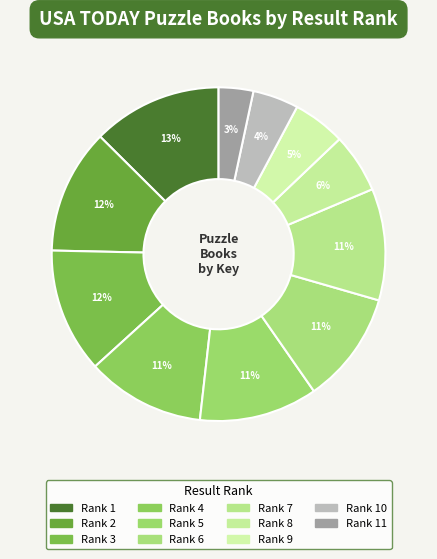

How many slices are in this pie chart?

11